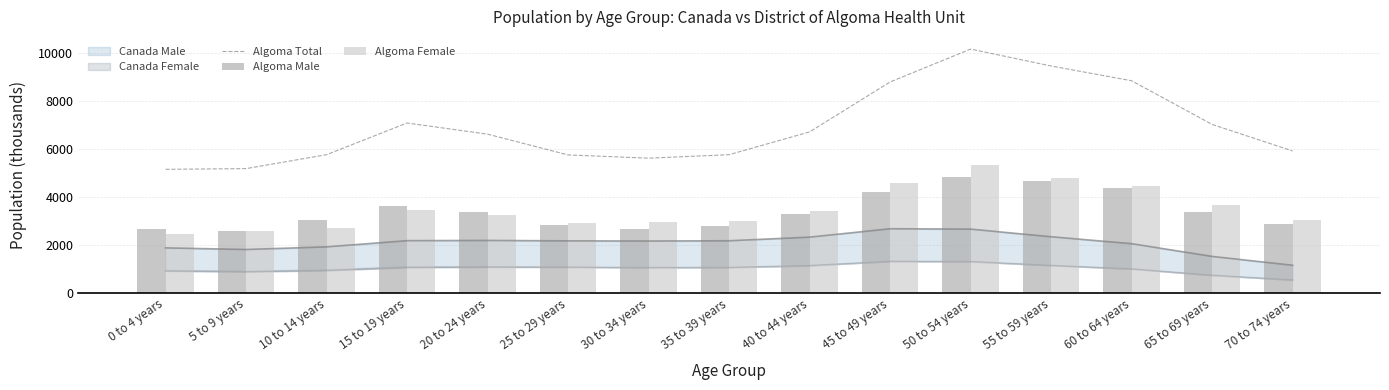

Which has a higher value, 0 to 4 years or 35 to 39 years?

35 to 39 years